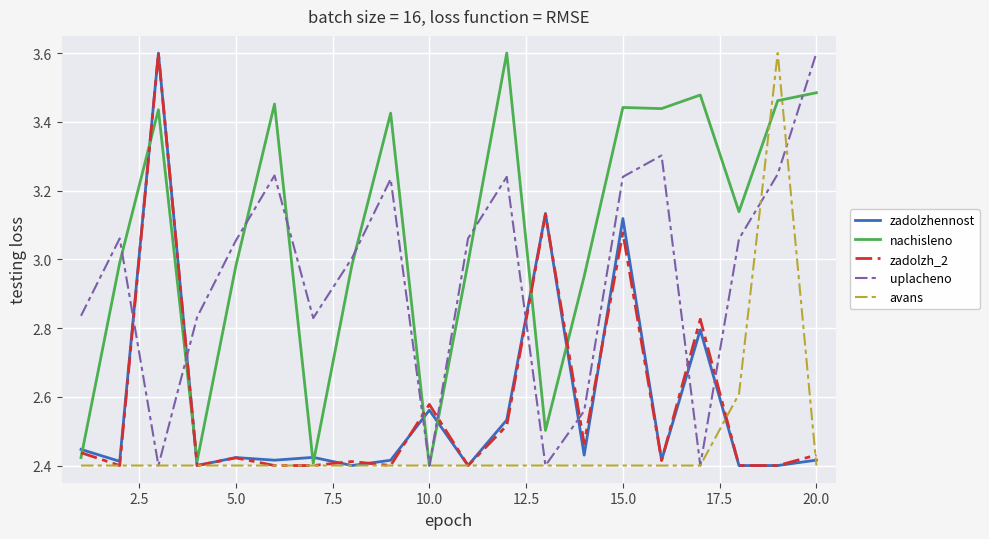

True or false: uplacheno and nachisleno intersect in this chart.

True